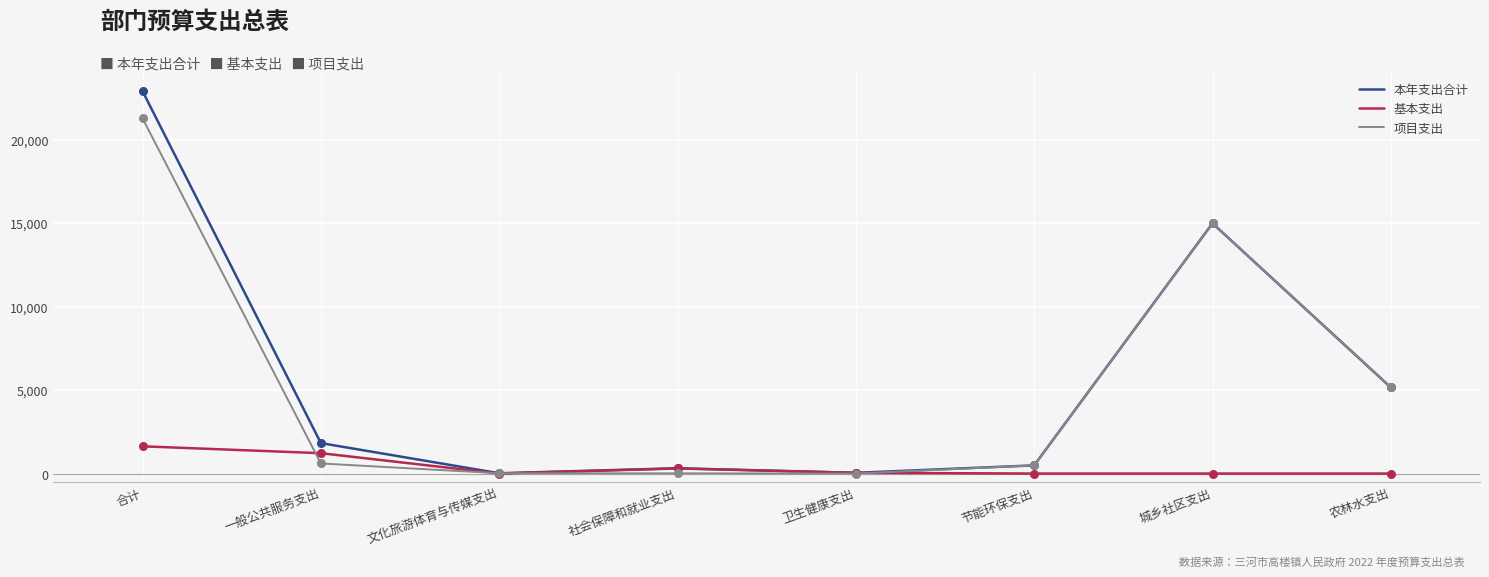

What are all the series names shown in the legend?

本年支出合计, 基本支出, 项目支出